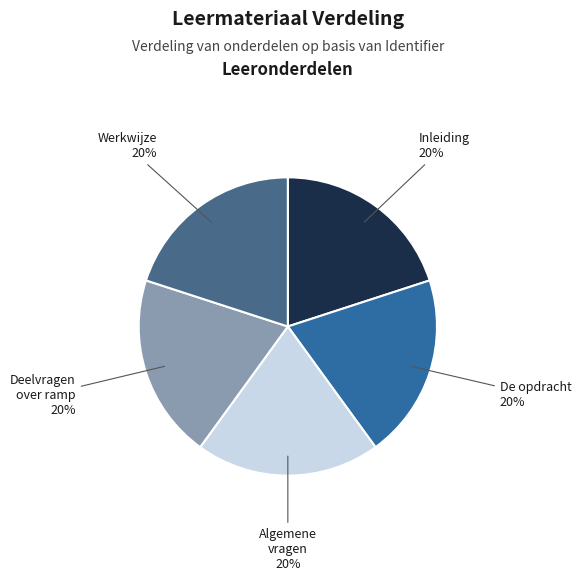

Does any single category account for the majority?

No